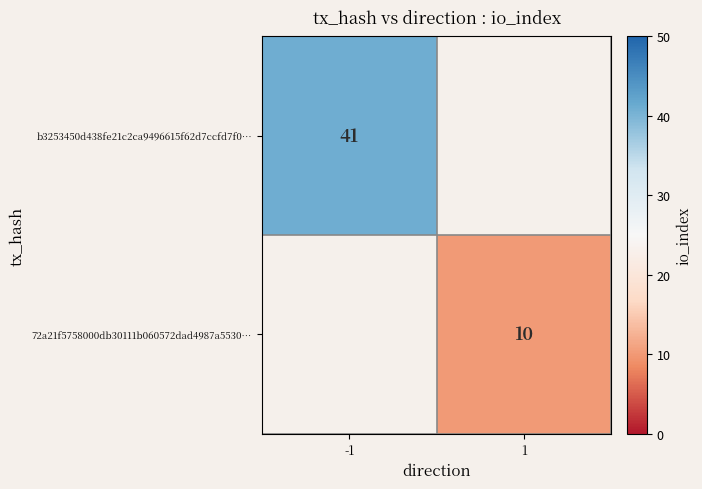

Is it true that b3253450d438fe21c2ca9496615f62d7ccfd7f0… equals 41 at -1?

True